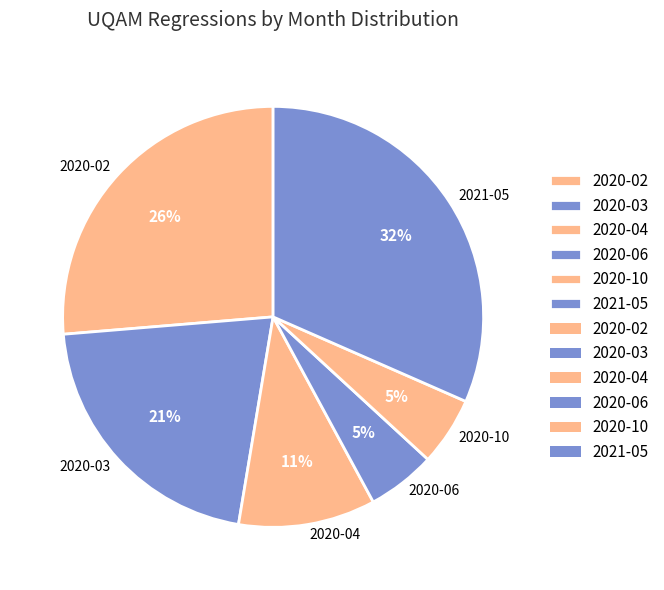

How many segments does this pie chart have?

6